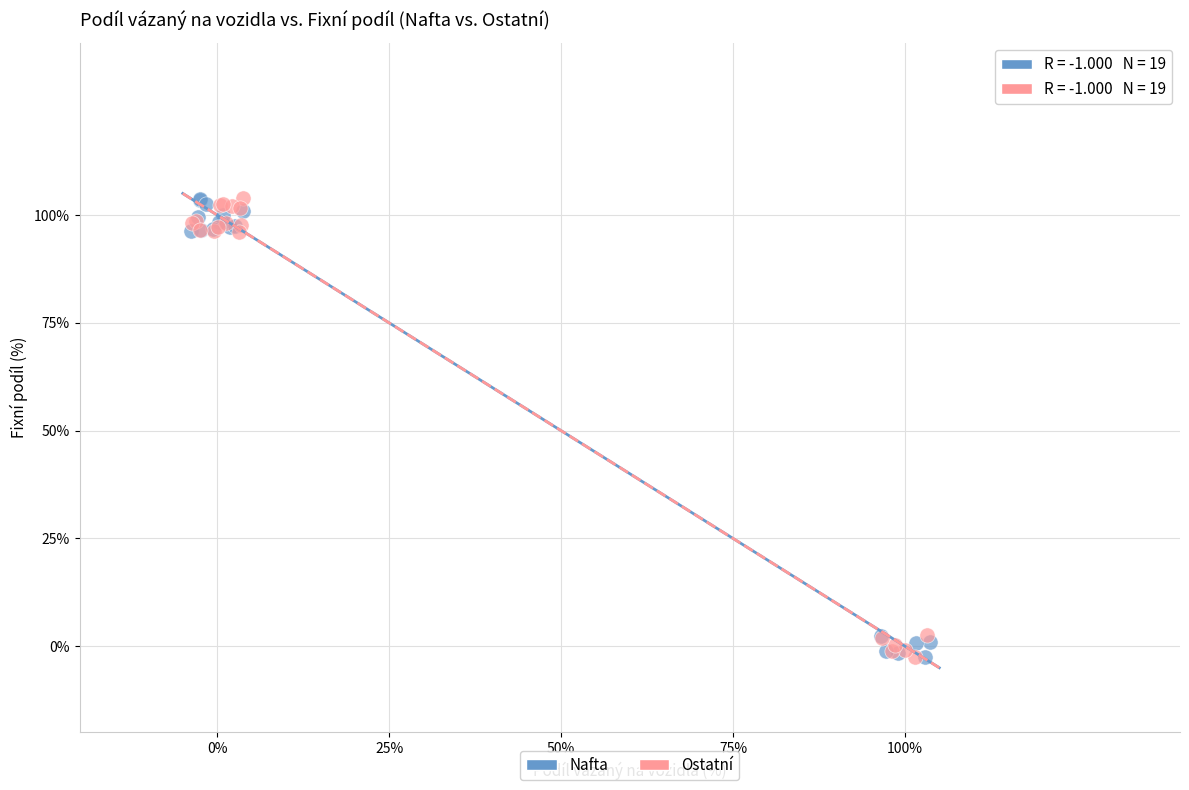

What are all the series names shown in the legend?

Nafta, Ostatní